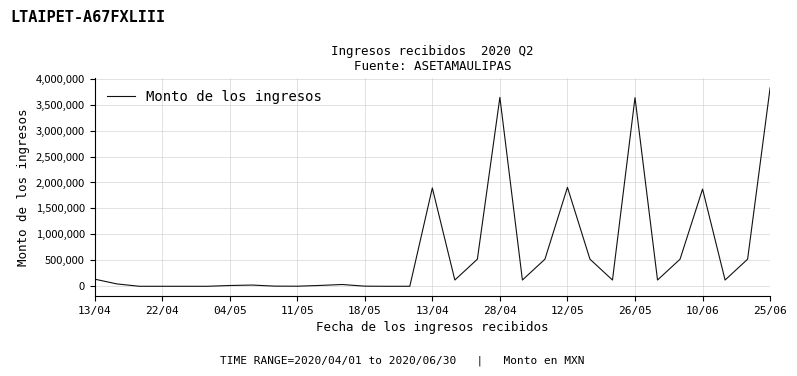

What is the greatest value displayed?

3824118